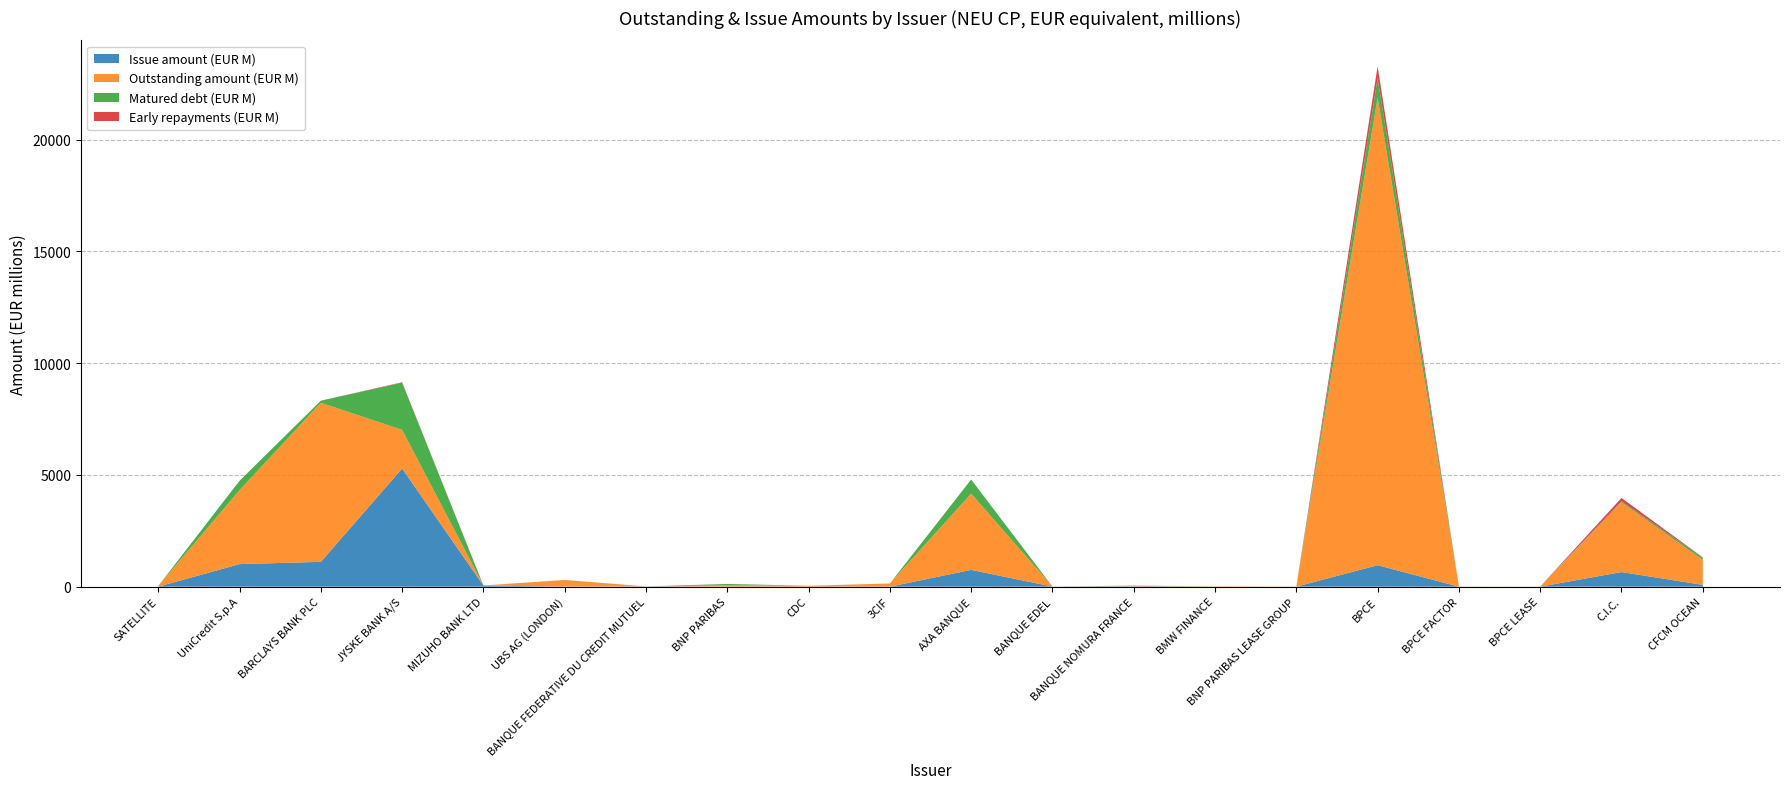

Reading right to left, extract all data points from this chart.

Issue amount (EUR M): CFCM OCEAN=80.0	C.I.C.=653.0	BPCE LEASE=0.0	BPCE FACTOR=0.0	BPCE=959.6	BNP PARIBAS LEASE GROUP=0.0	BMW FINANCE=0.0	BANQUE NOMURA FRANCE=15.0	BANQUE EDEL=3.1	AXA BANQUE=750.0	3CIF=0.0	CDC=0.0	BNP PARIBAS=0.0	BANQUE FEDERATIVE DU CREDIT MUTUEL=10.4	UBS AG (LONDON)=0.0	MIZUHO BANK LTD=51.0	JYSKE BANK A/S=5287.2	BARCLAYS BANK PLC=1110.0	UniCredit S.p.A=1008.8	SATELLITE=0.0
Outstanding amount (EUR M): CFCM OCEAN=1121.2	C.I.C.=3121.8	BPCE LEASE=5.0	BPCE FACTOR=10.0	BPCE=20924.6	BNP PARIBAS LEASE GROUP=10.0	BMW FINANCE=15.0	BANQUE NOMURA FRANCE=15.0	BANQUE EDEL=0.5	AXA BANQUE=3415.0	3CIF=142.0	CDC=39.9	BNP PARIBAS=60.8	BANQUE FEDERATIVE DU CREDIT MUTUEL=0.0	UBS AG (LONDON)=300.0	MIZUHO BANK LTD=0.0	JYSKE BANK A/S=1730.0	BARCLAYS BANK PLC=7118.5	UniCredit S.p.A=3310.0	SATELLITE=30.0
Matured debt (EUR M): CFCM OCEAN=89.9	C.I.C.=45.0	BPCE LEASE=0.0	BPCE FACTOR=0.0	BPCE=880.2	BNP PARIBAS LEASE GROUP=0.0	BMW FINANCE=0.0	BANQUE NOMURA FRANCE=15.0	BANQUE EDEL=0.5	AXA BANQUE=630.0	3CIF=0.0	CDC=0.0	BNP PARIBAS=60.5	BANQUE FEDERATIVE DU CREDIT MUTUEL=0.0	UBS AG (LONDON)=0.0	MIZUHO BANK LTD=1.0	JYSKE BANK A/S=2110.6	BARCLAYS BANK PLC=95.0	UniCredit S.p.A=420.0	SATELLITE=0.0
Early repayments (EUR M): CFCM OCEAN=20.0	C.I.C.=150.0	BPCE LEASE=0.0	BPCE FACTOR=0.0	BPCE=520.5	BNP PARIBAS LEASE GROUP=0.0	BMW FINANCE=0.0	BANQUE NOMURA FRANCE=0.0	BANQUE EDEL=0.0	AXA BANQUE=0.0	3CIF=0.0	CDC=0.0	BNP PARIBAS=0.0	BANQUE FEDERATIVE DU CREDIT MUTUEL=0.0	UBS AG (LONDON)=0.0	MIZUHO BANK LTD=0.0	JYSKE BANK A/S=20.0	BARCLAYS BANK PLC=0.0	UniCredit S.p.A=0.0	SATELLITE=0.0